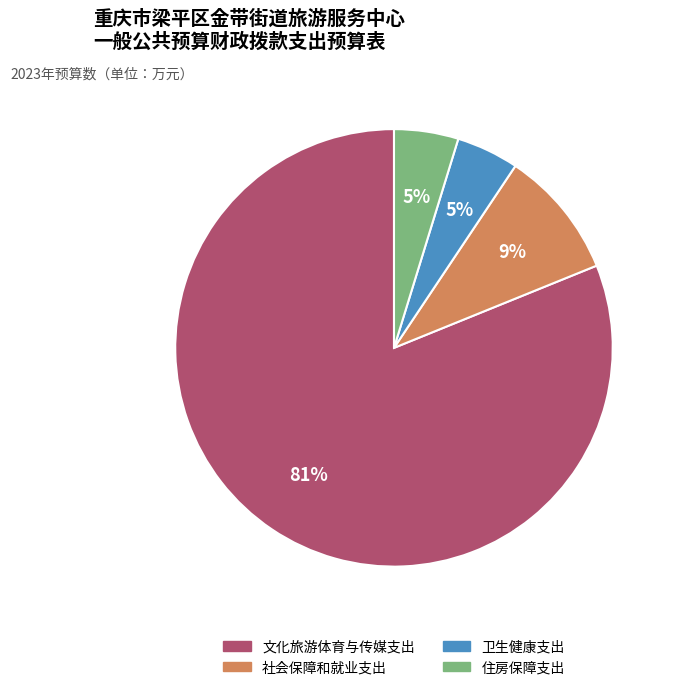

Approximately how many times larger is the value at 卫生健康支出 compared to 住房保障支出?

1.0